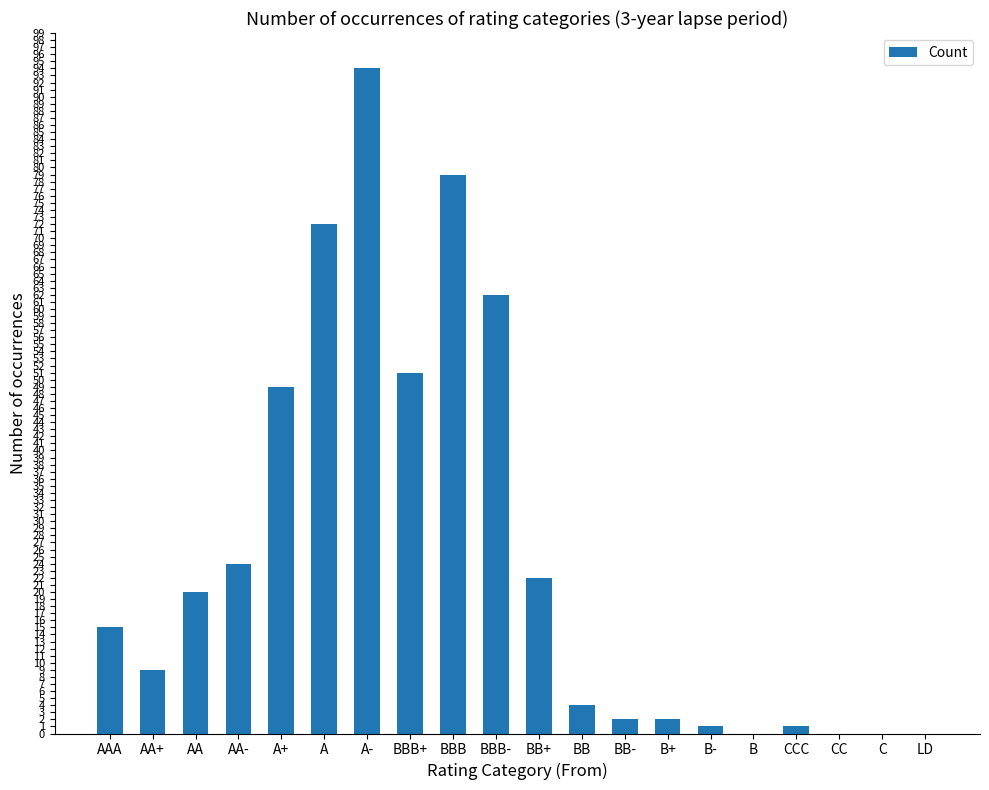

At which category does the chart reach its peak across all series?

A-